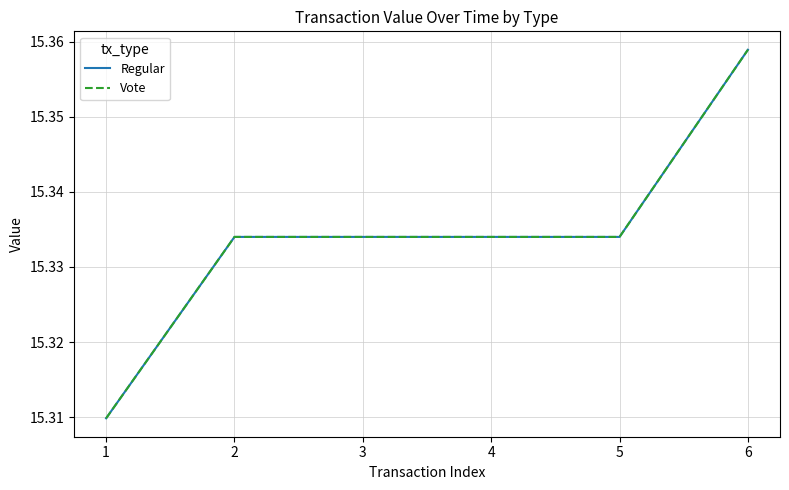

How many lines are shown in the chart?

2